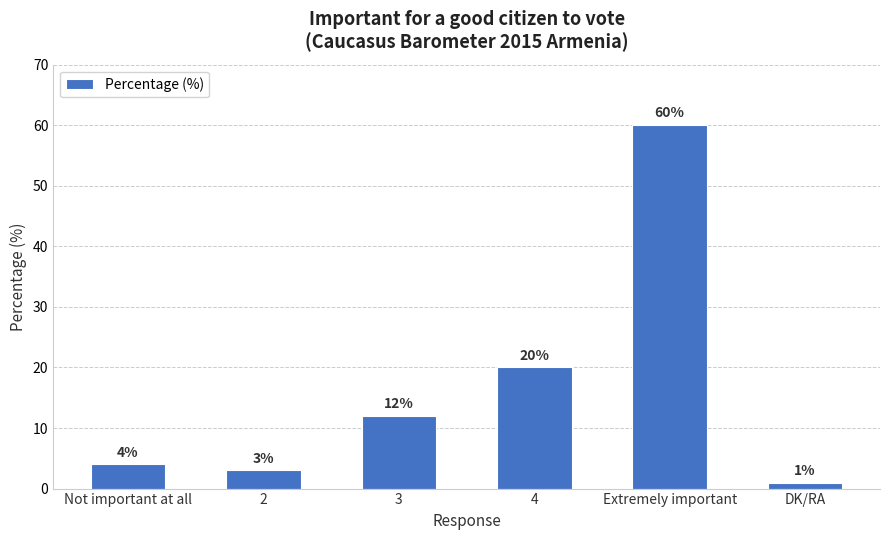

What is the label of the 4th bar from the right?

3